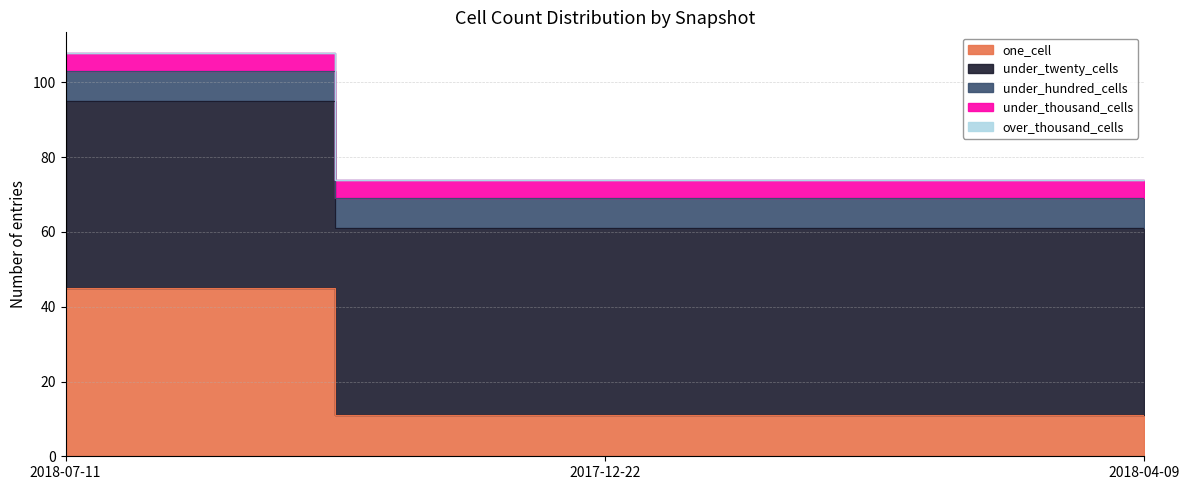

At which label is under_twenty_cells closest to 50?

2018-07-11